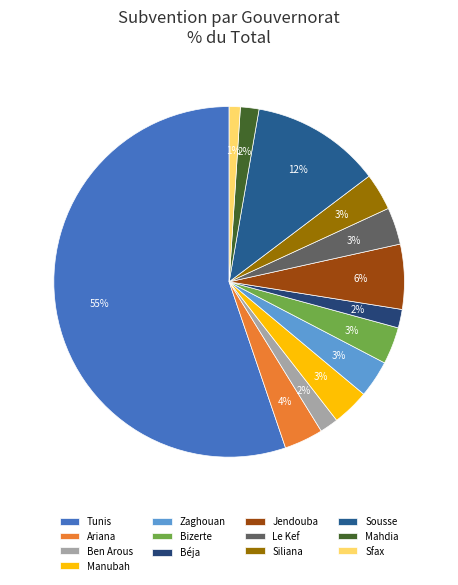

To the nearest percent, what portion does Zaghouan represent?

3%